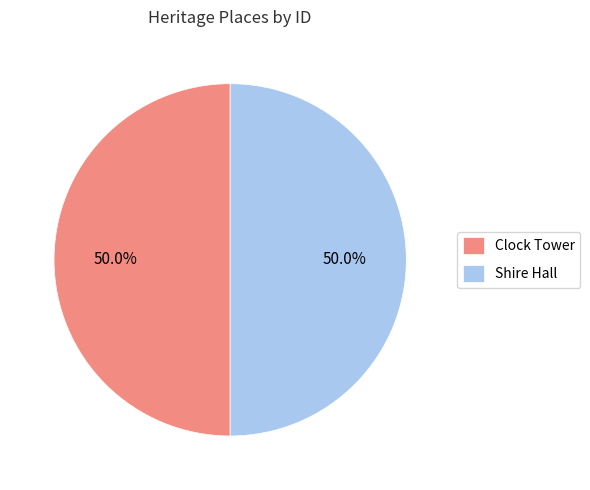

How many segments does this pie chart have?

2